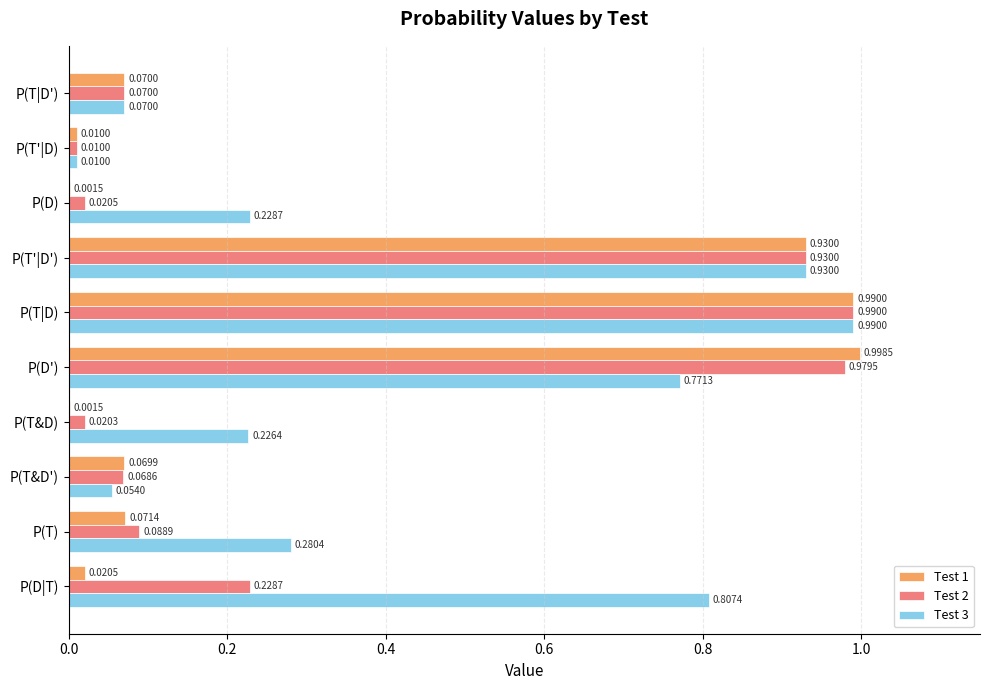

What is the sum of all Test 1 values?

3.2